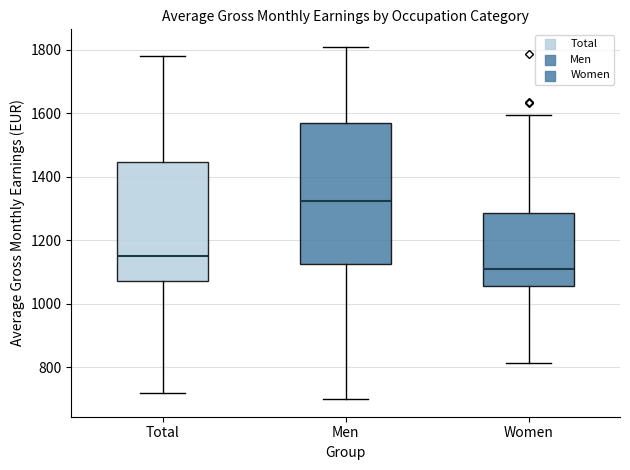

Which box is the tallest, from its lower edge to its upper edge?

Men